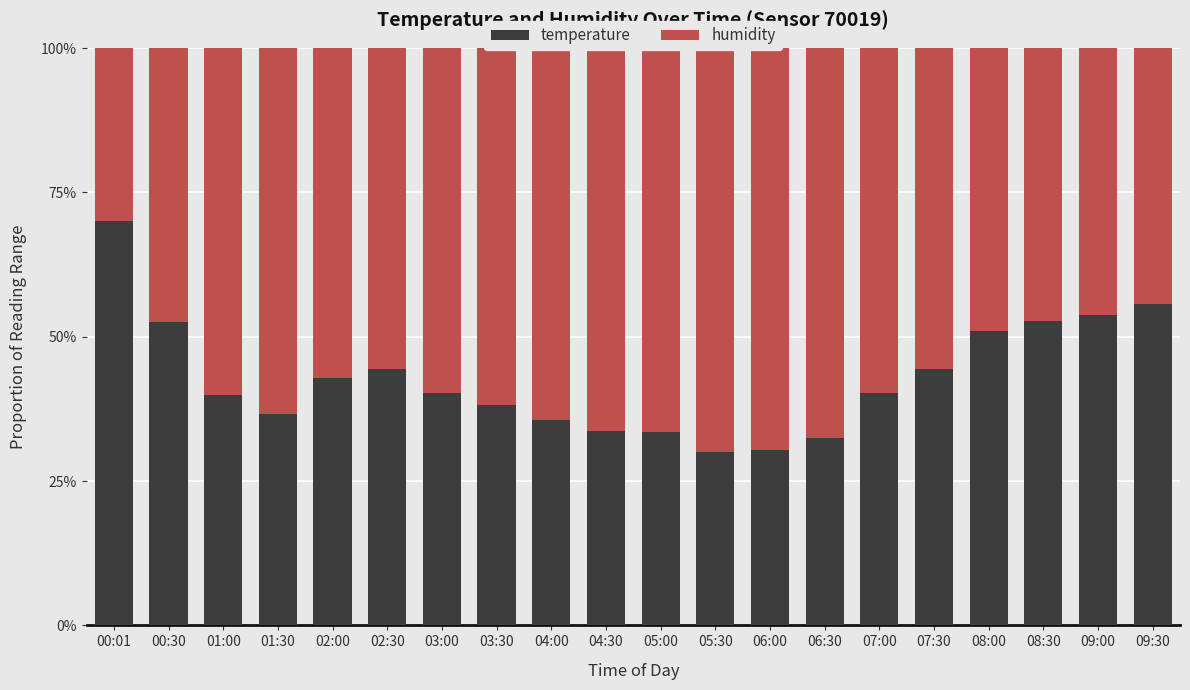

What is the difference between the maximum and minimum values in the temperature series?

40.0